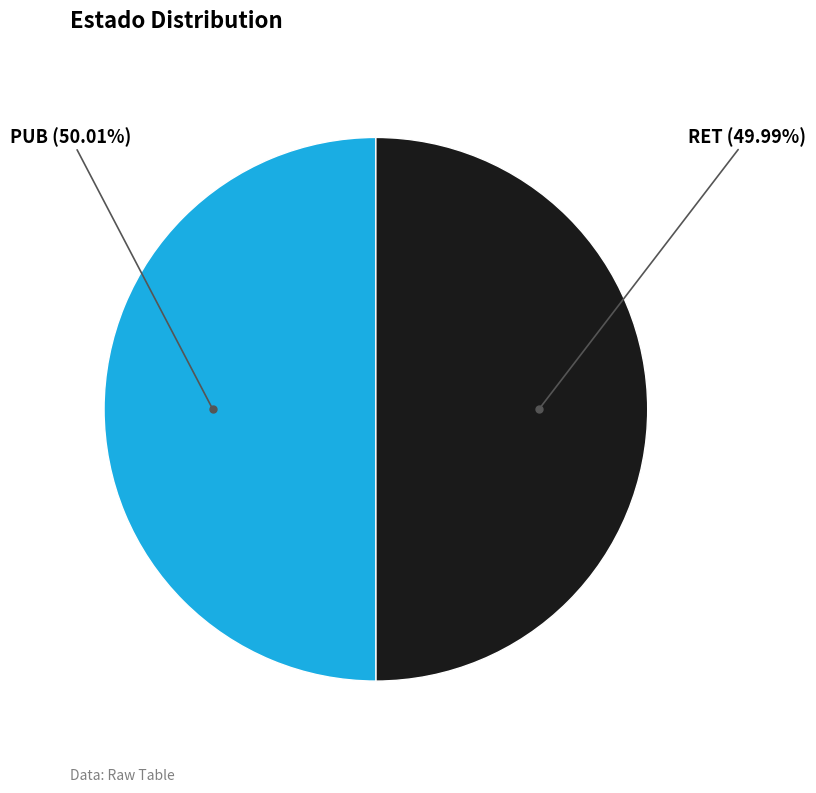

Is there any slice that represents more than half of the pie?

Yes